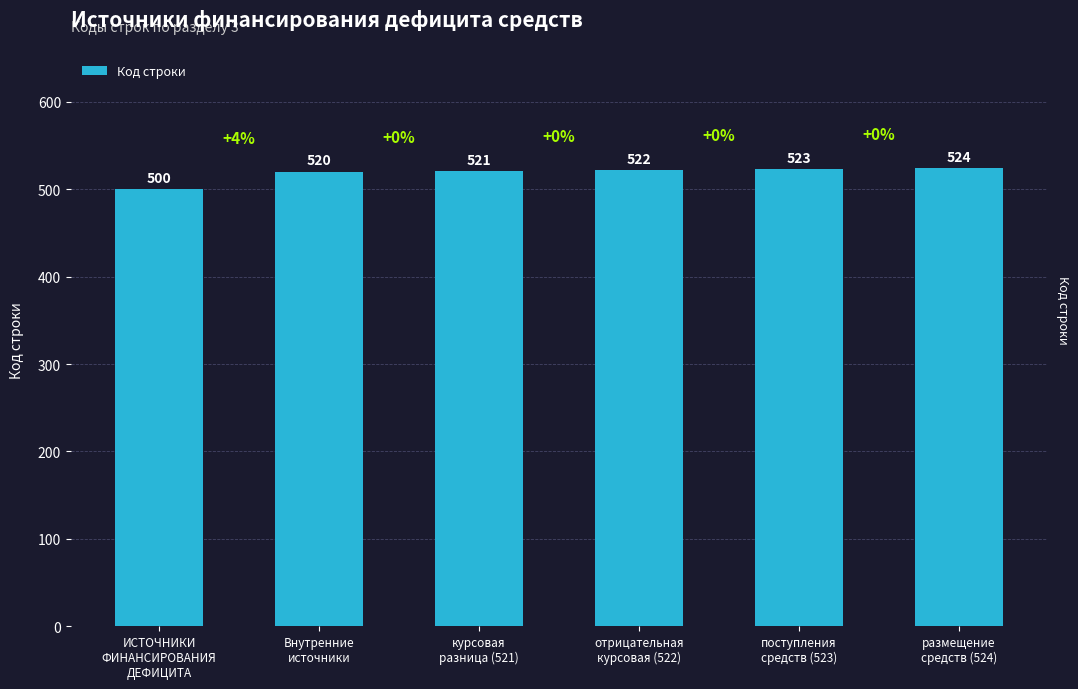

What is the minimum value shown in the chart?

500